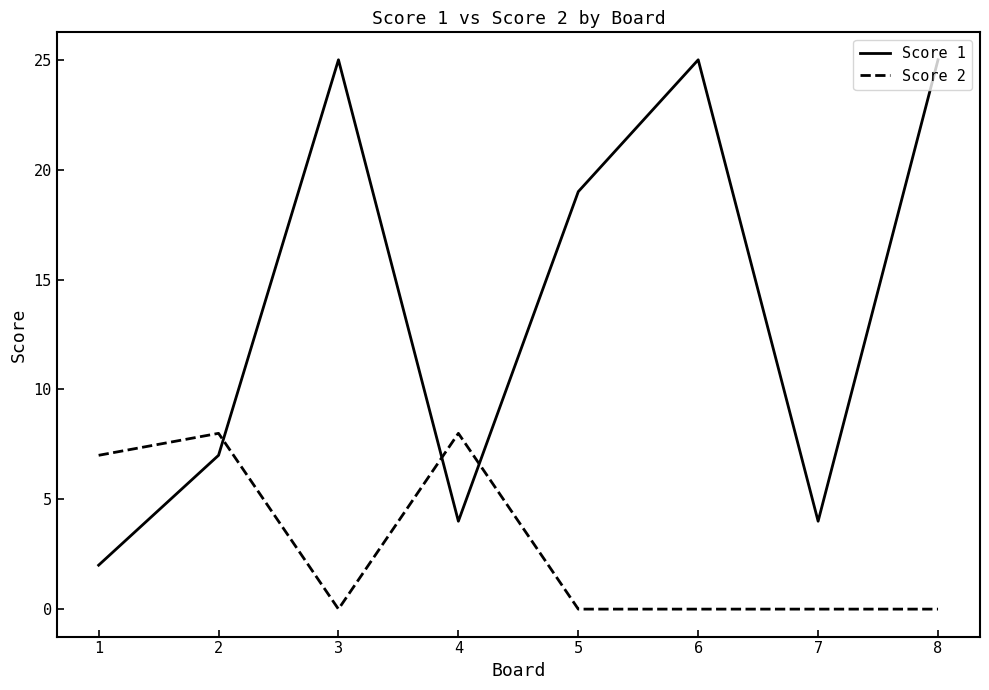

Rank the series by their average value, from highest to lowest.

Score 1, Score 2